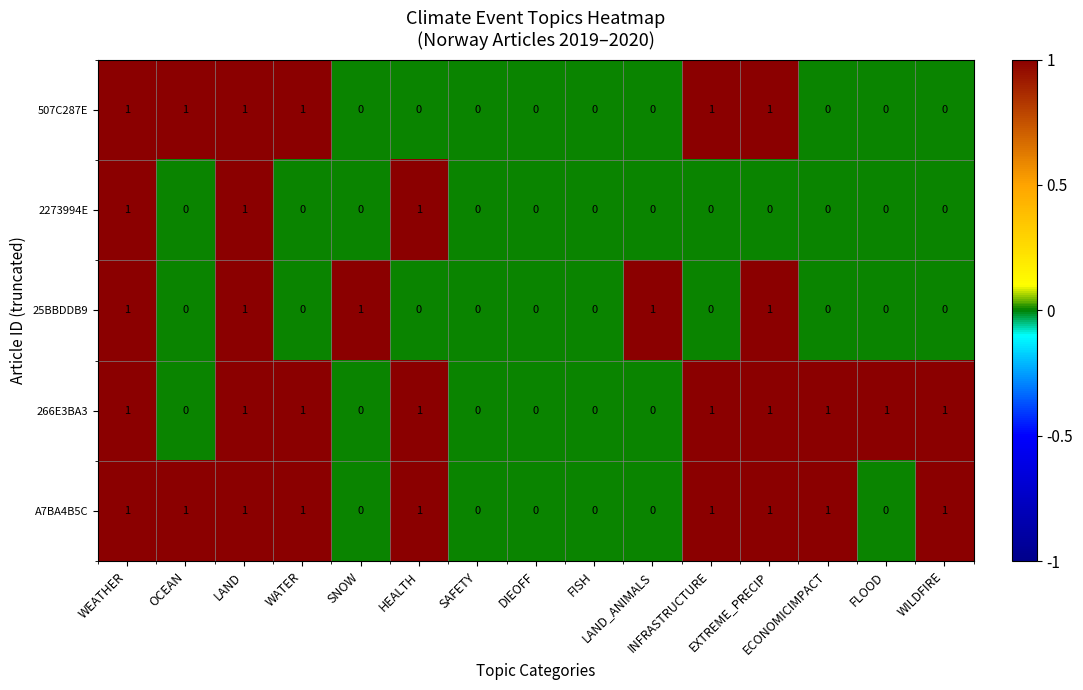

How many 507C287E values are between 0 and 1?

15